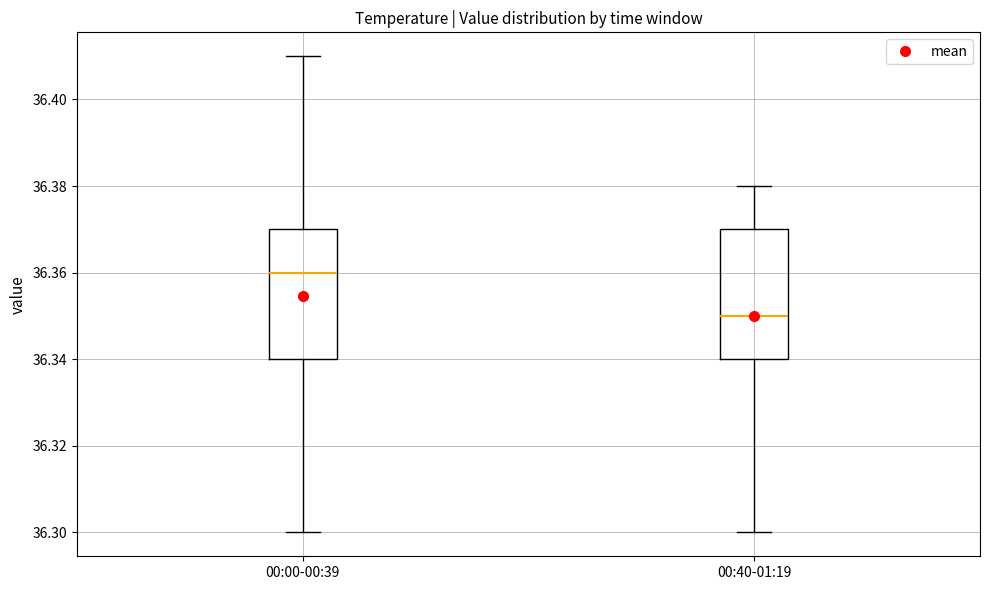

Which box's median line is the lowest?

00:40-01:19